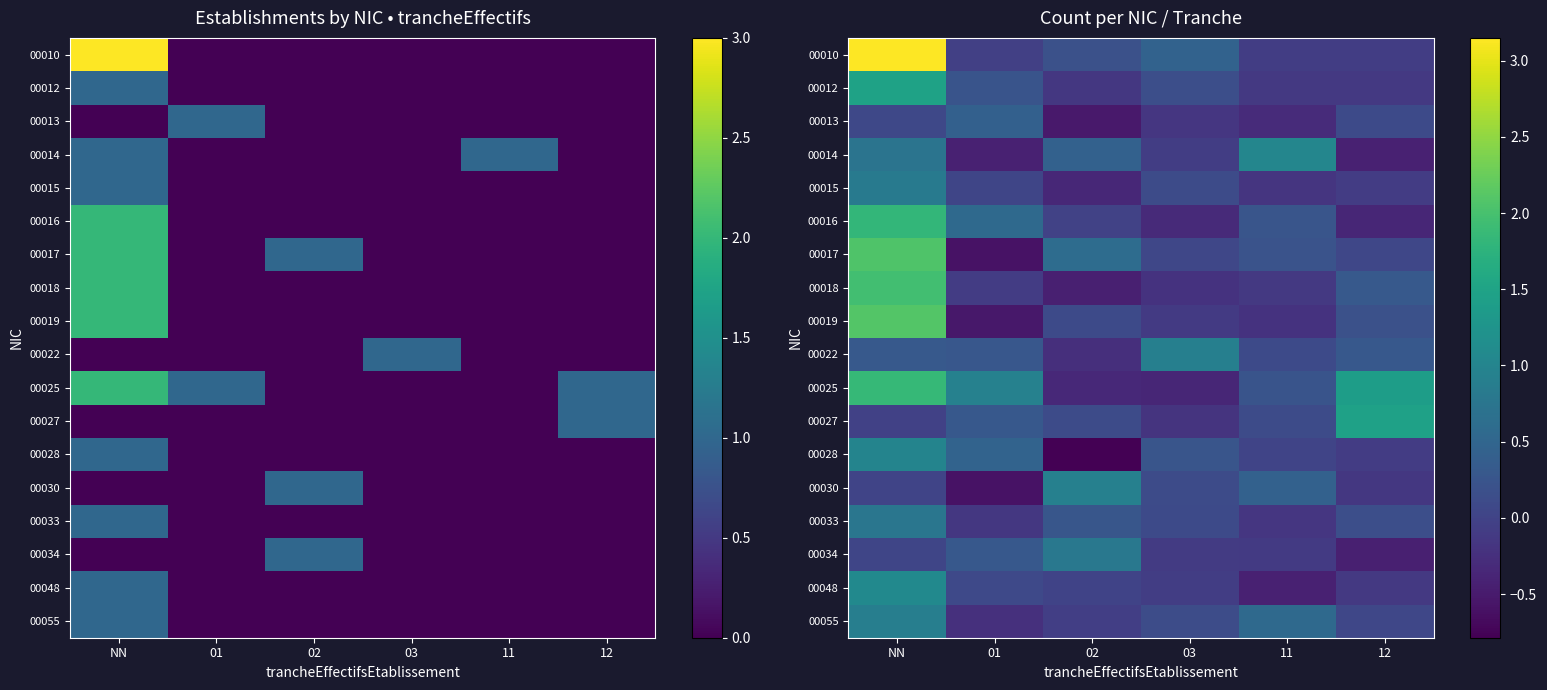

Where does the 00019 series first go above 0?

NN